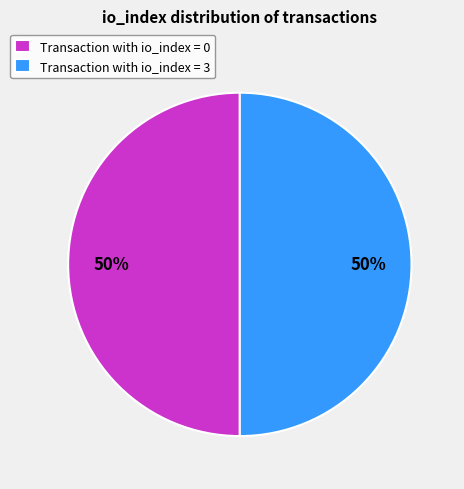

To the nearest percent, what is the difference between the largest and smallest slice percentages?

0%